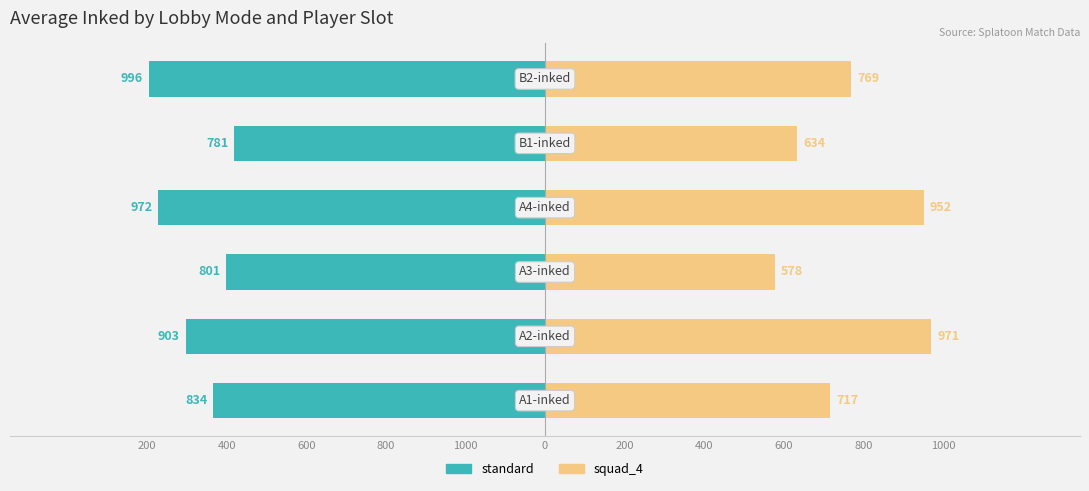

What is the difference between the maximum and minimum values in the squad_4 series?

393